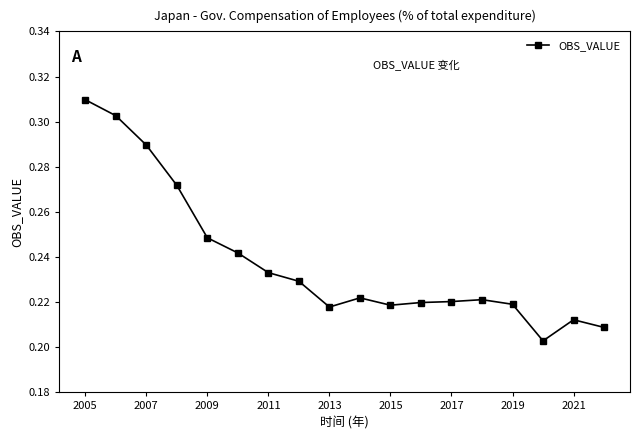

How many values are between 0 and 1?

18